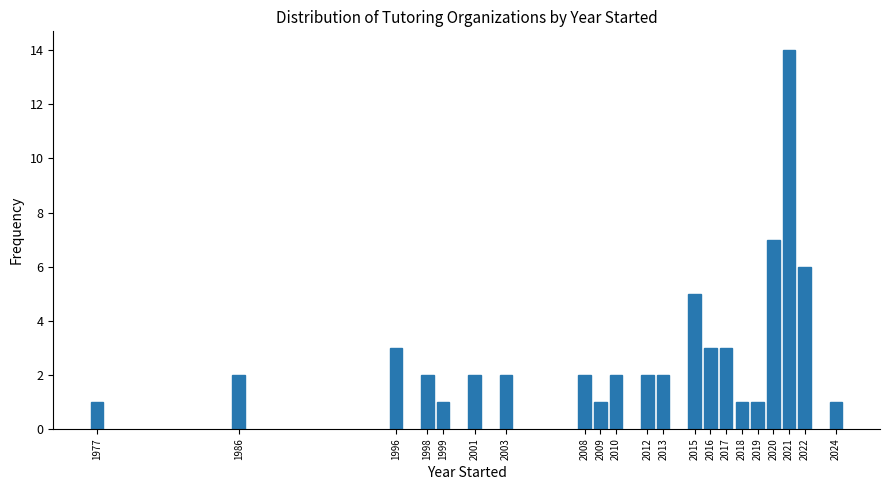

Reading left to right, list all the values displayed in this chart.

1977=1	1986=2	1996=3	1998=2	1999=1	2001=2	2003=2	2008=2	2009=1	2010=2	2012=2	2013=2	2015=5	2016=3	2017=3	2018=1	2019=1	2020=7	2021=14	2022=6	2024=1